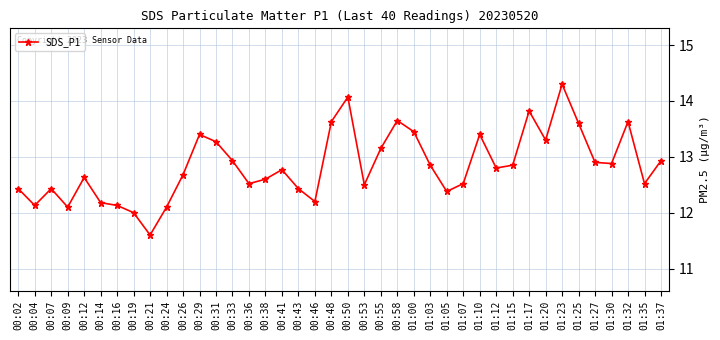

Where is the first local minimum?

00:04